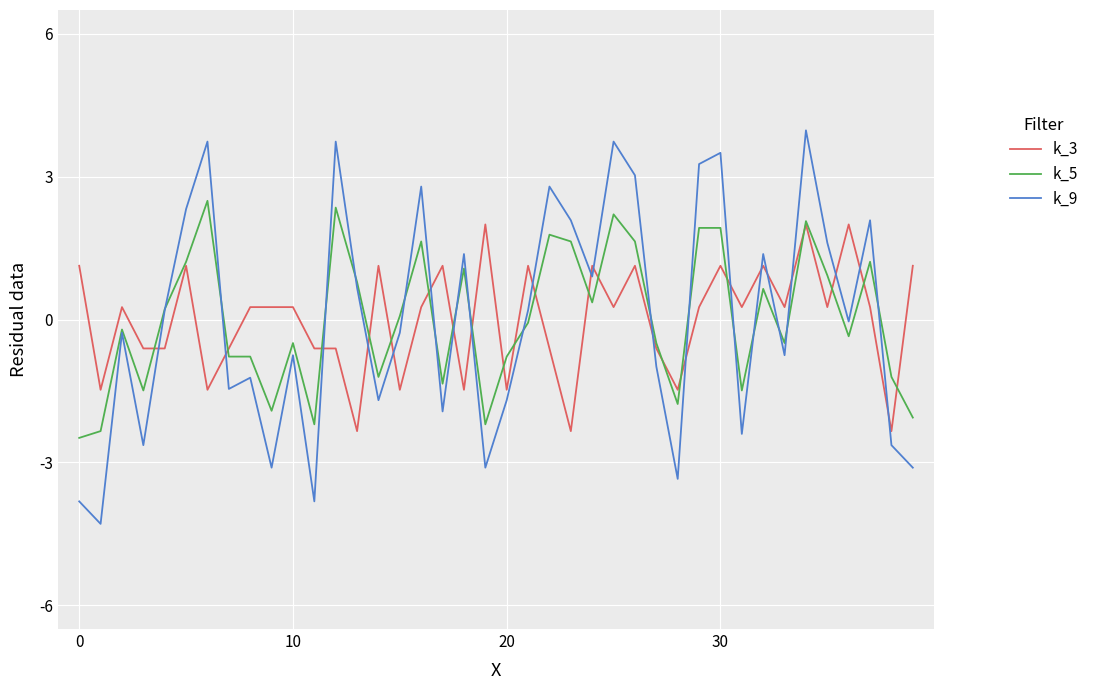

Which series has the widest spread of values?

k_9